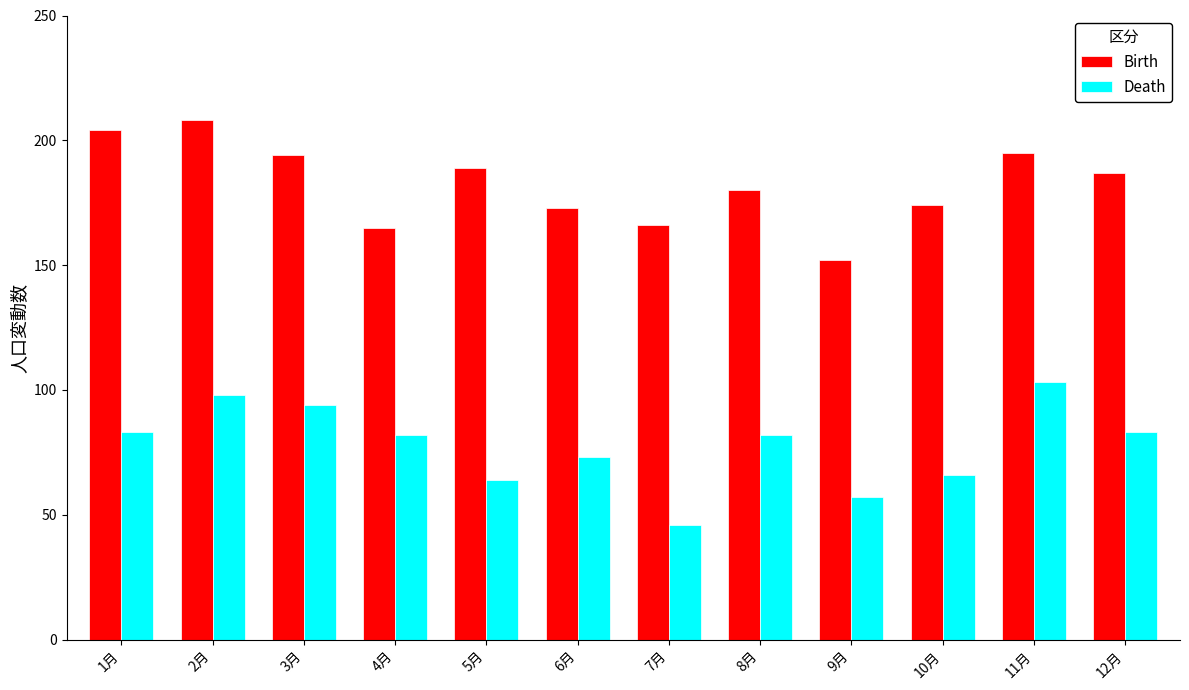

What is the difference between the maximum and second lowest values in the Death series?

46